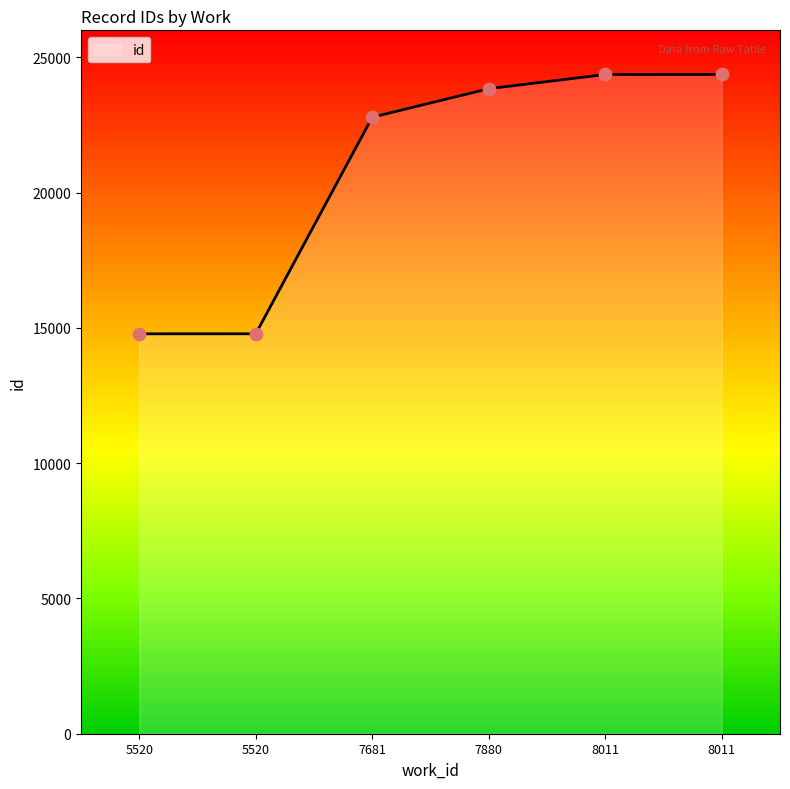

What is the change in value from 8011 to 8011?

+1